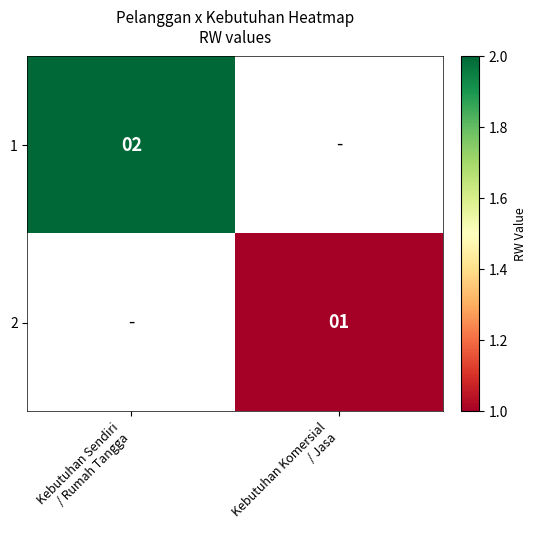

What is the approximate value of 1 at Kebutuhan Sendiri / Rumah Tangga?

2.0